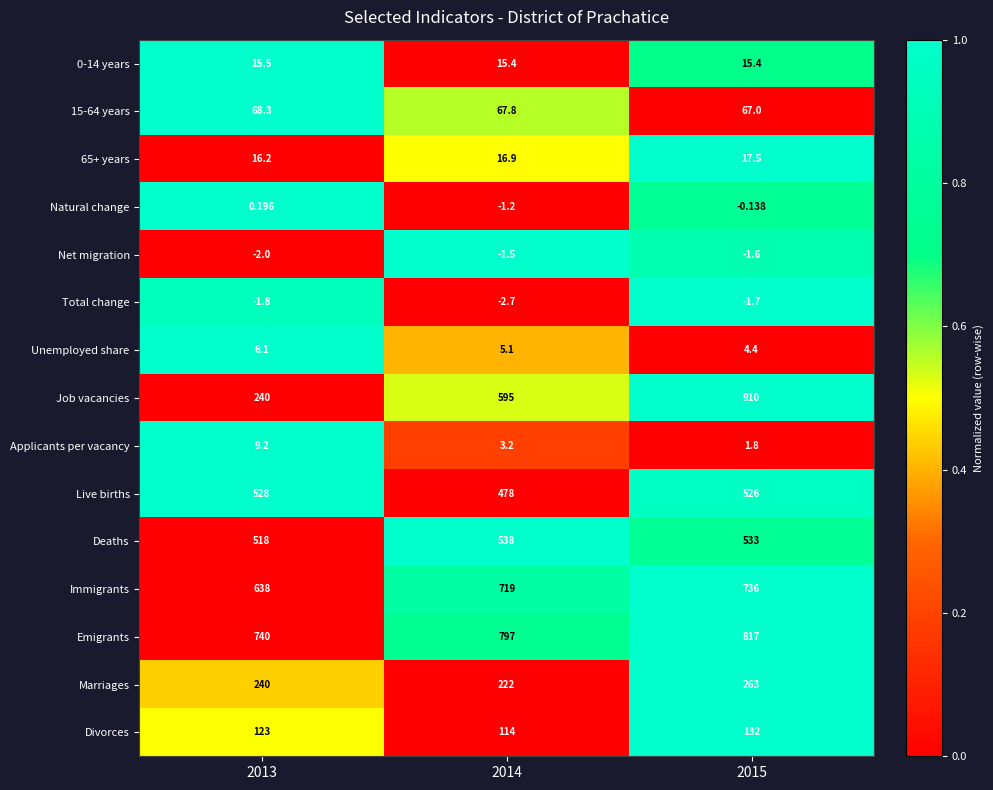

Count the number of data series in this chart.

15